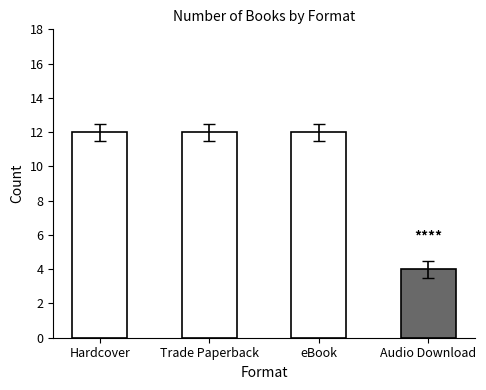

What is the sum of all values?

40